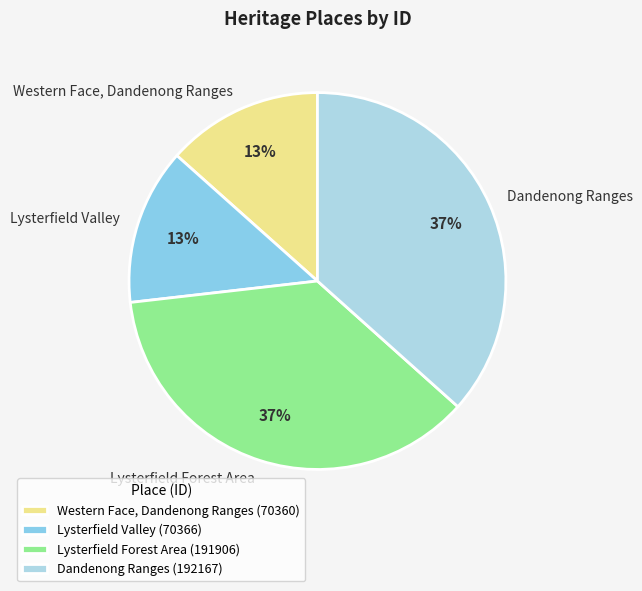

What is the ratio of the value at Western Face, Dandenong Ranges to the value at Lysterfield Forest Area?

0.4